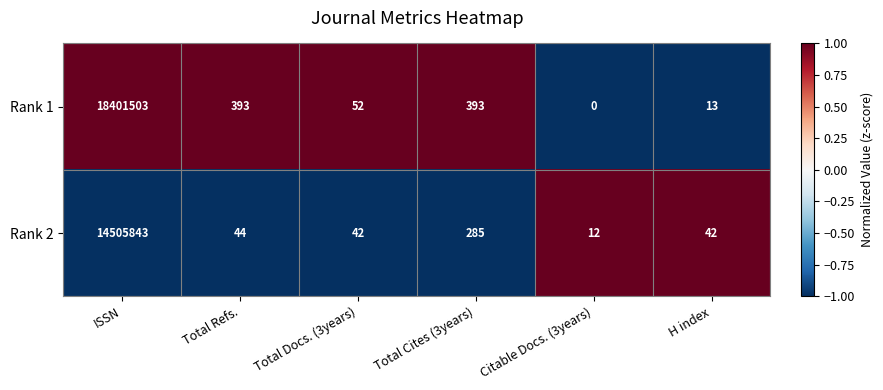

Rank the series by their average value, from highest to lowest.

Rank 1, Rank 2